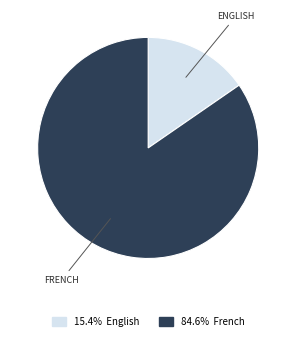

Is there any slice that represents more than half of the pie?

Yes